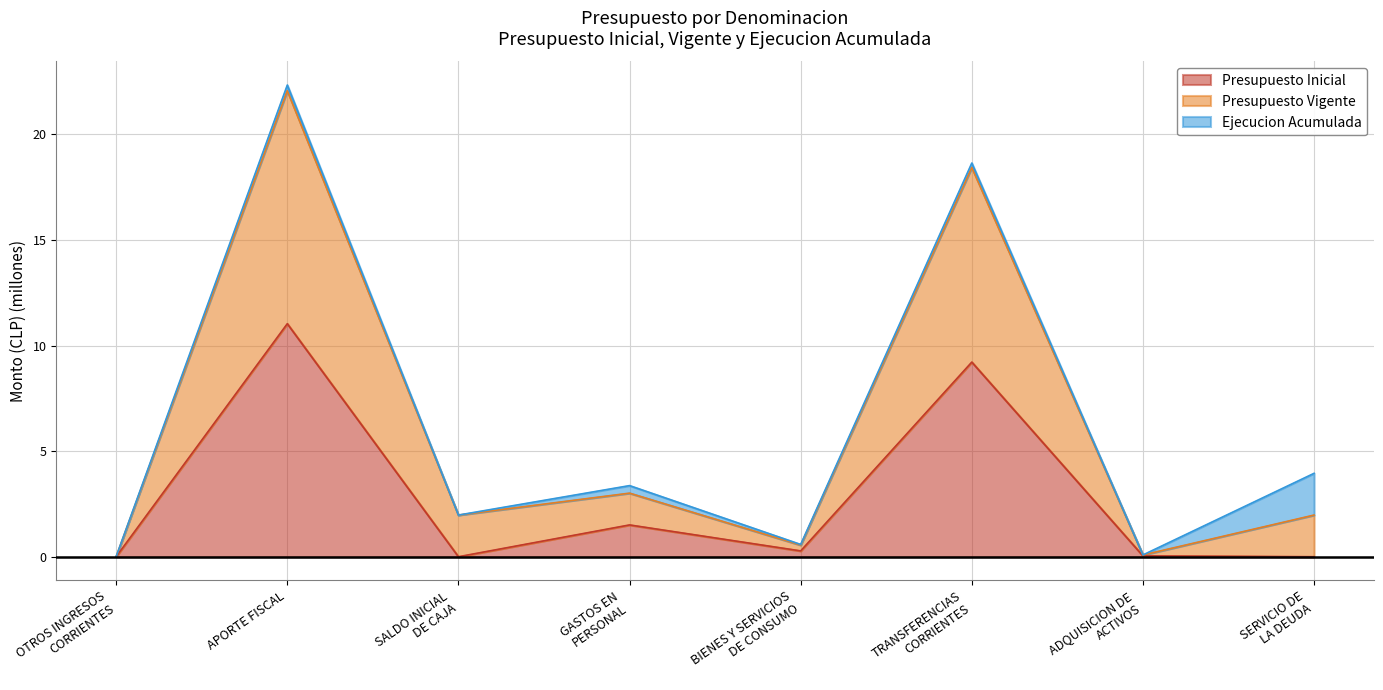

At how many categories does at least one series exceed 11?

2